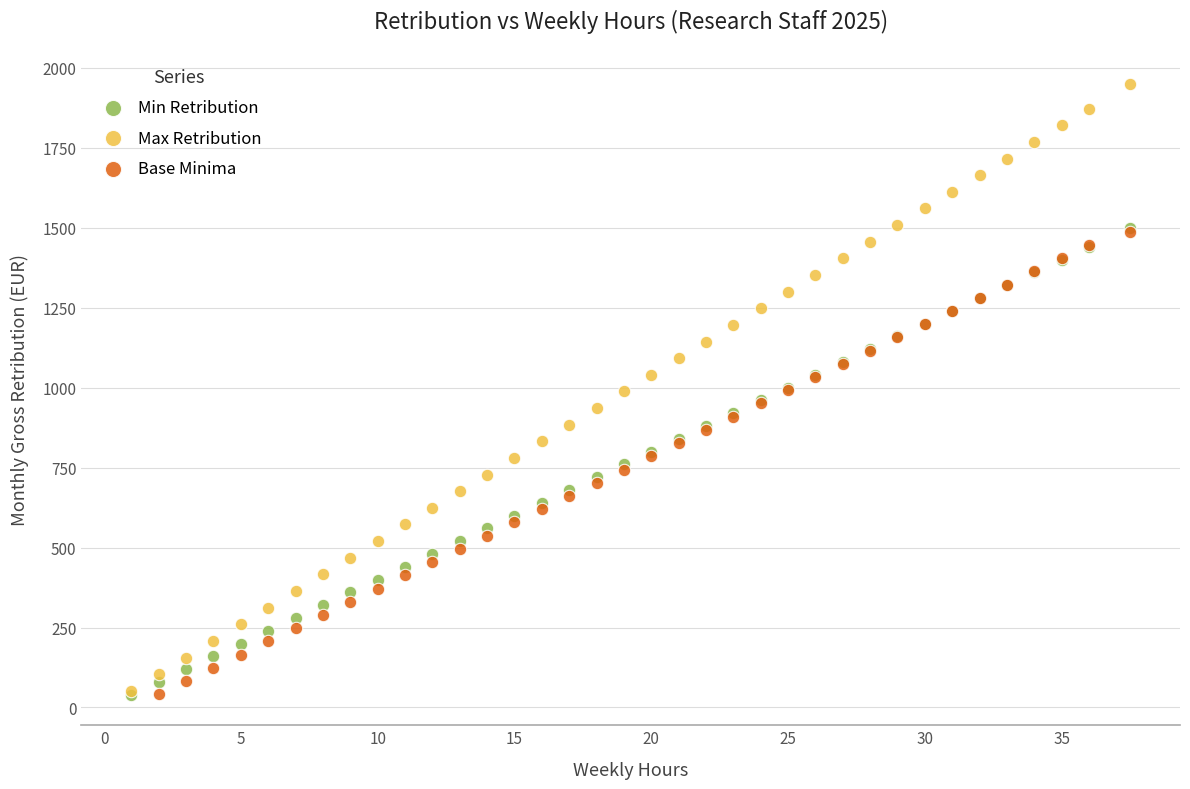

Which series contains the highest Y value?

Max Retribution